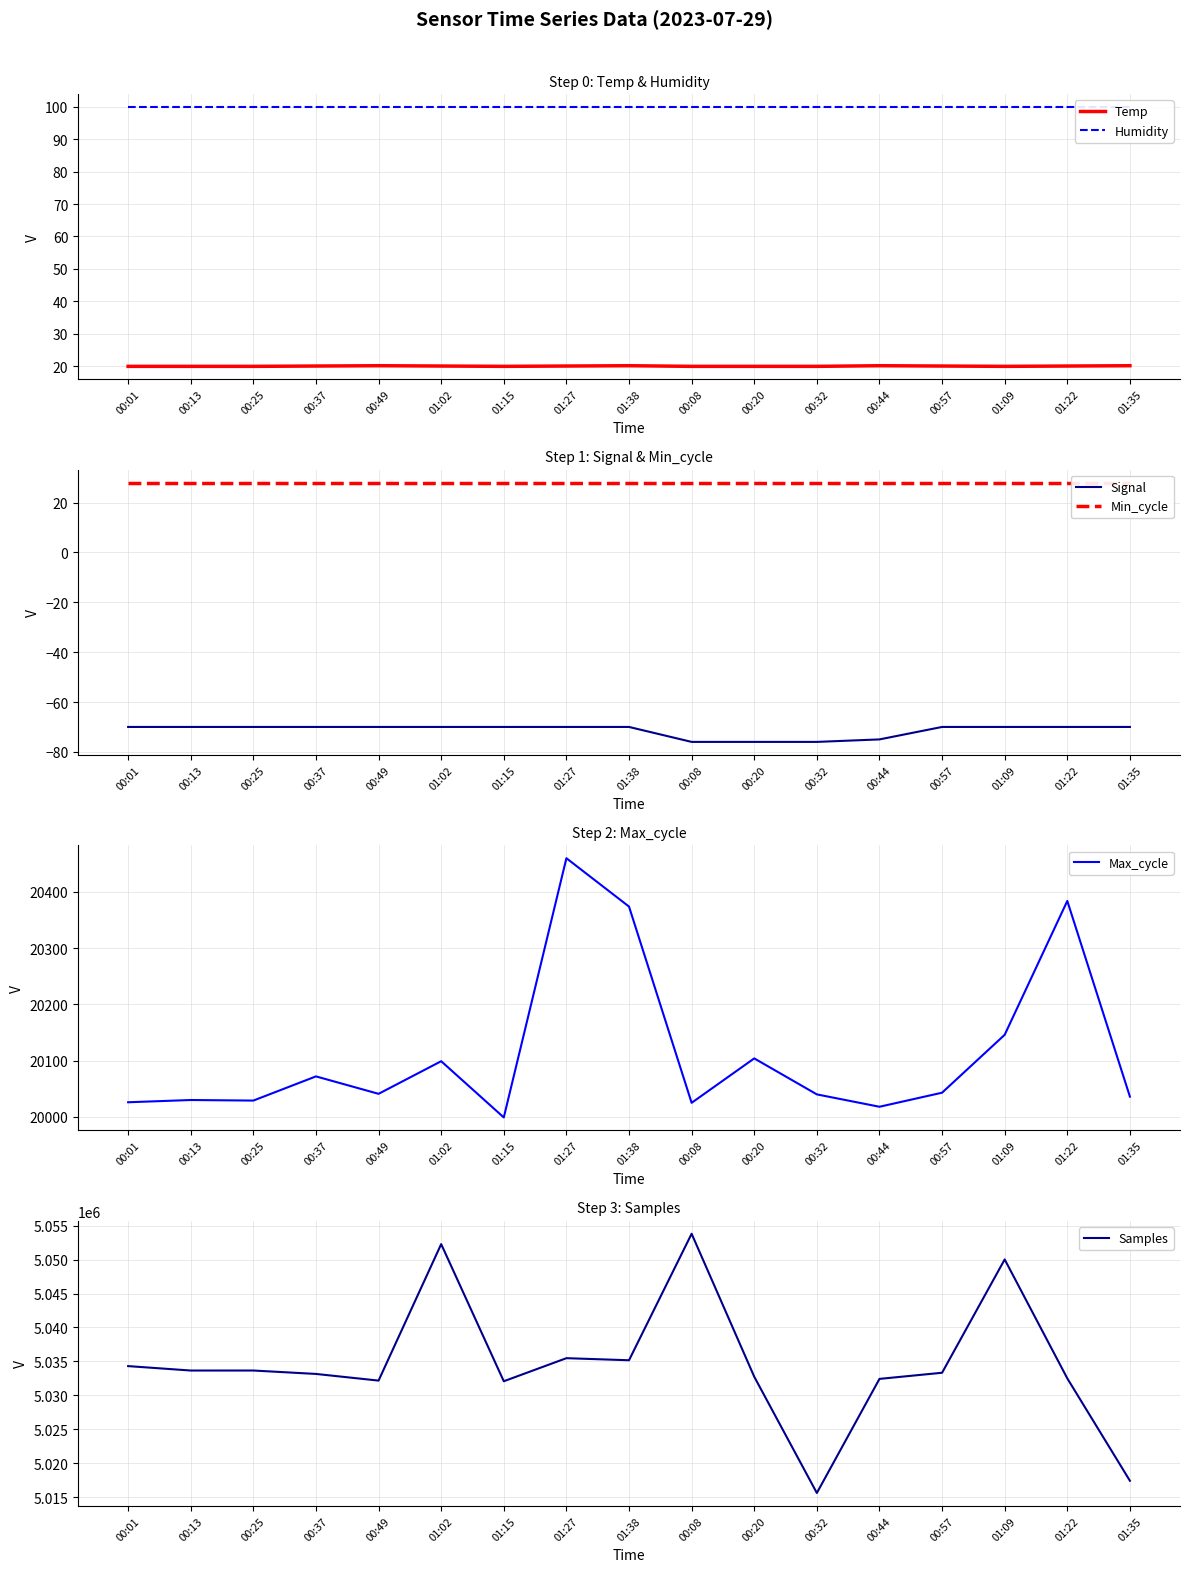

Which category has the lowest value across all series?

00:08